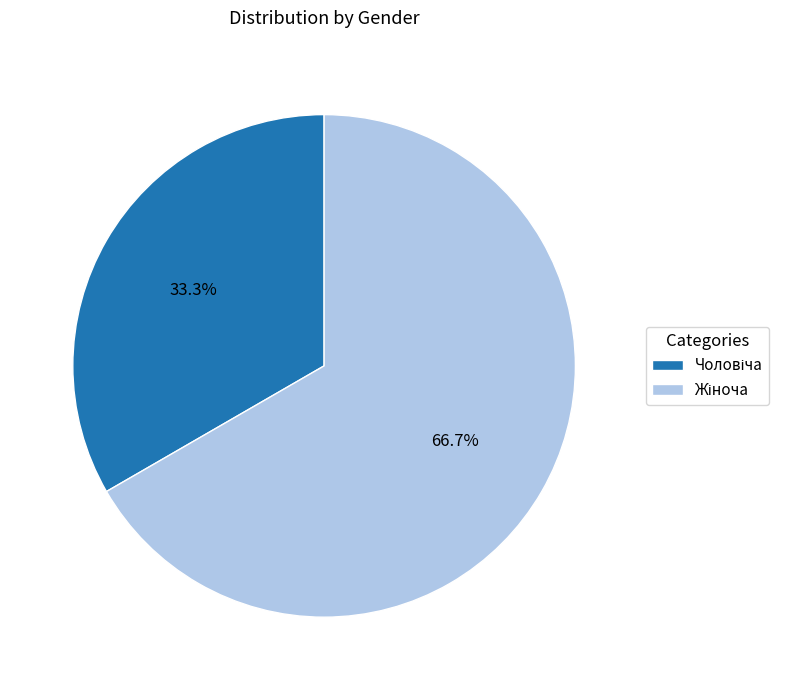

Is there a majority slice in this chart?

Yes